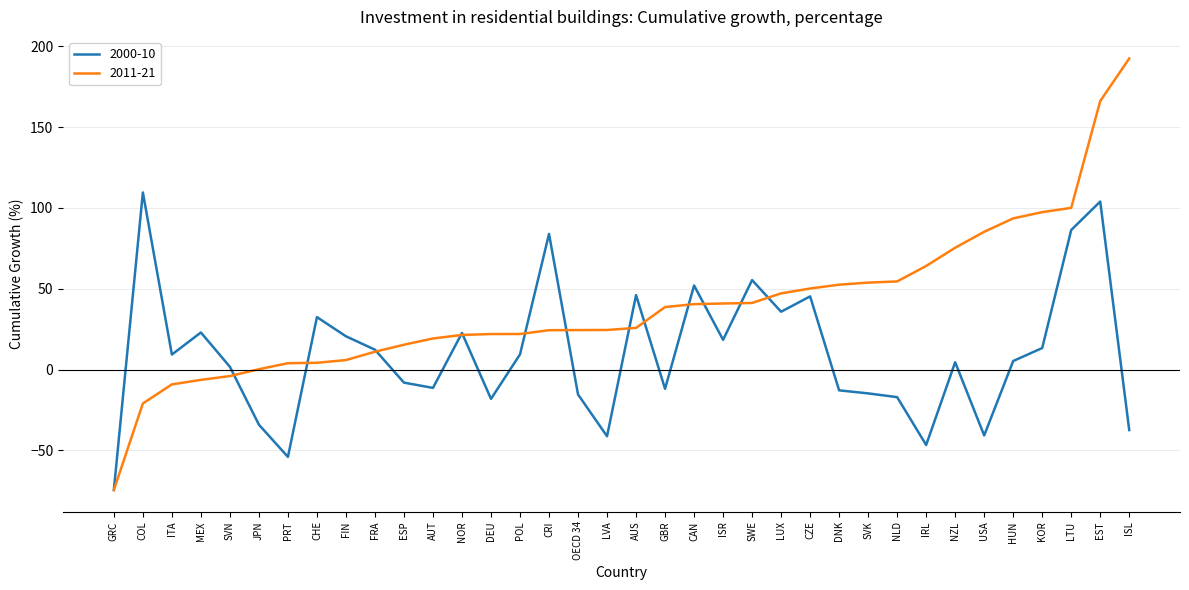

What position from the left is NOR?

13